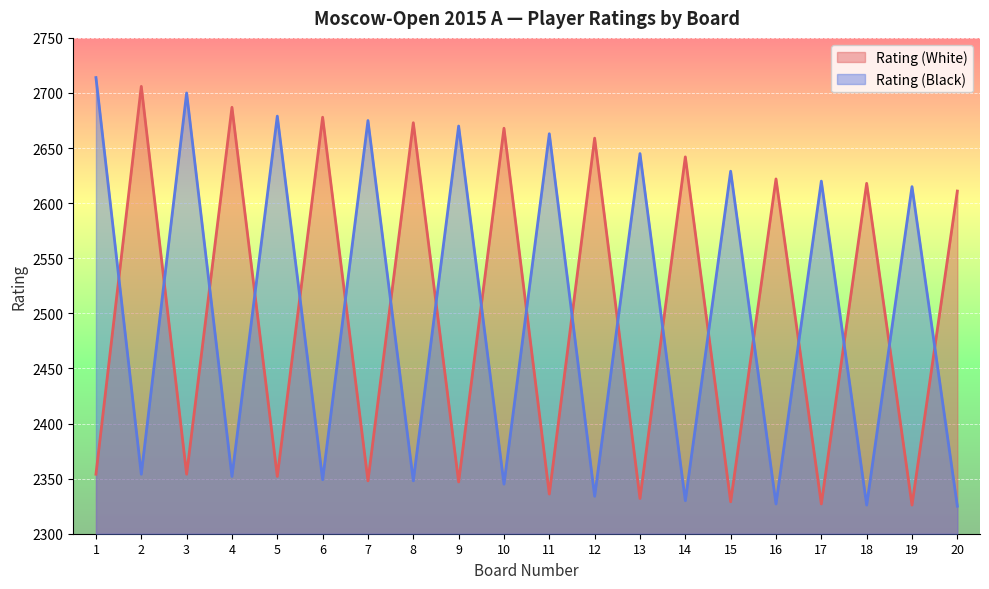

Which series changed the most between 5 and 9?

Rating (Black)